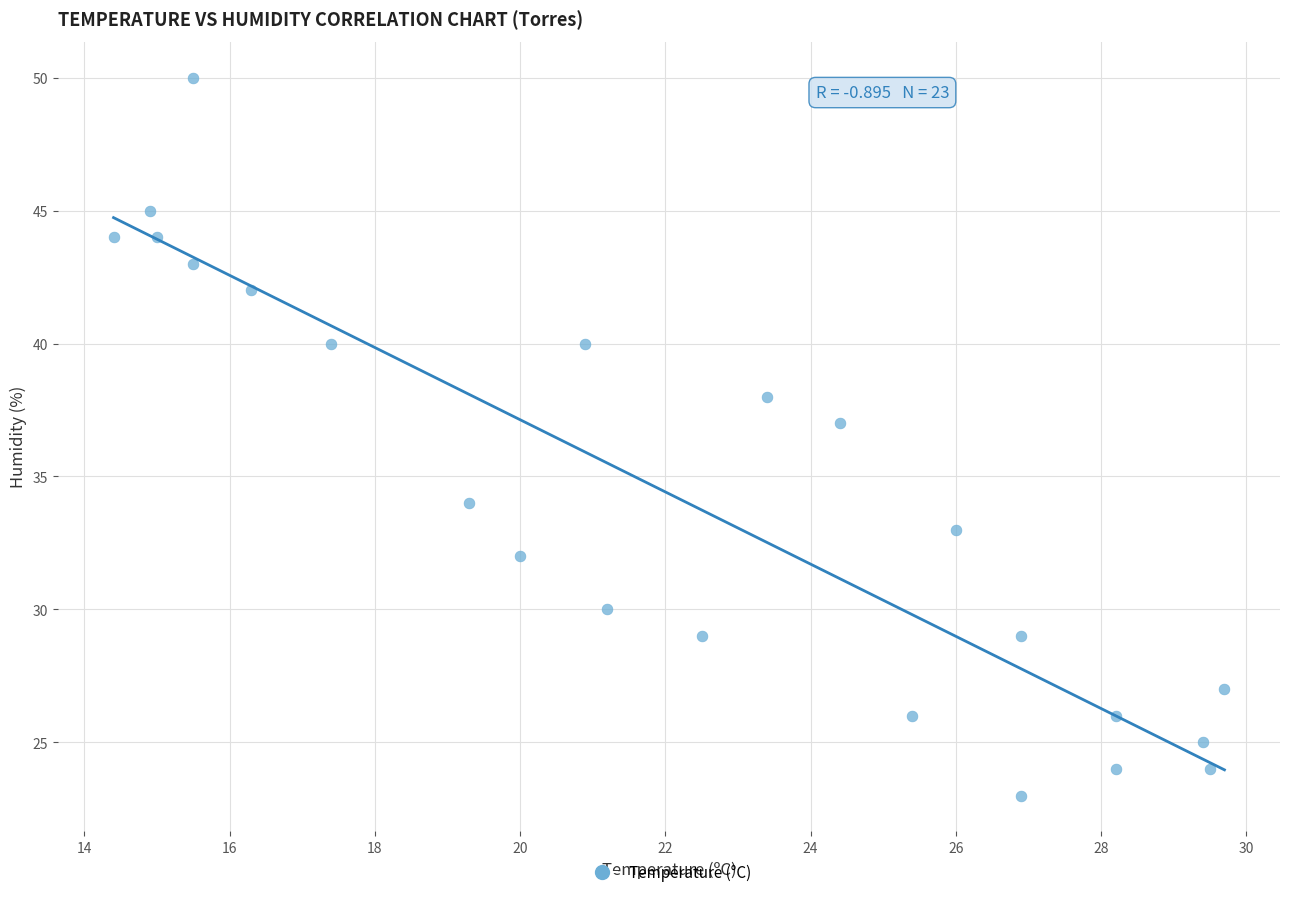

What is the range of Y values (max minus min)?

27